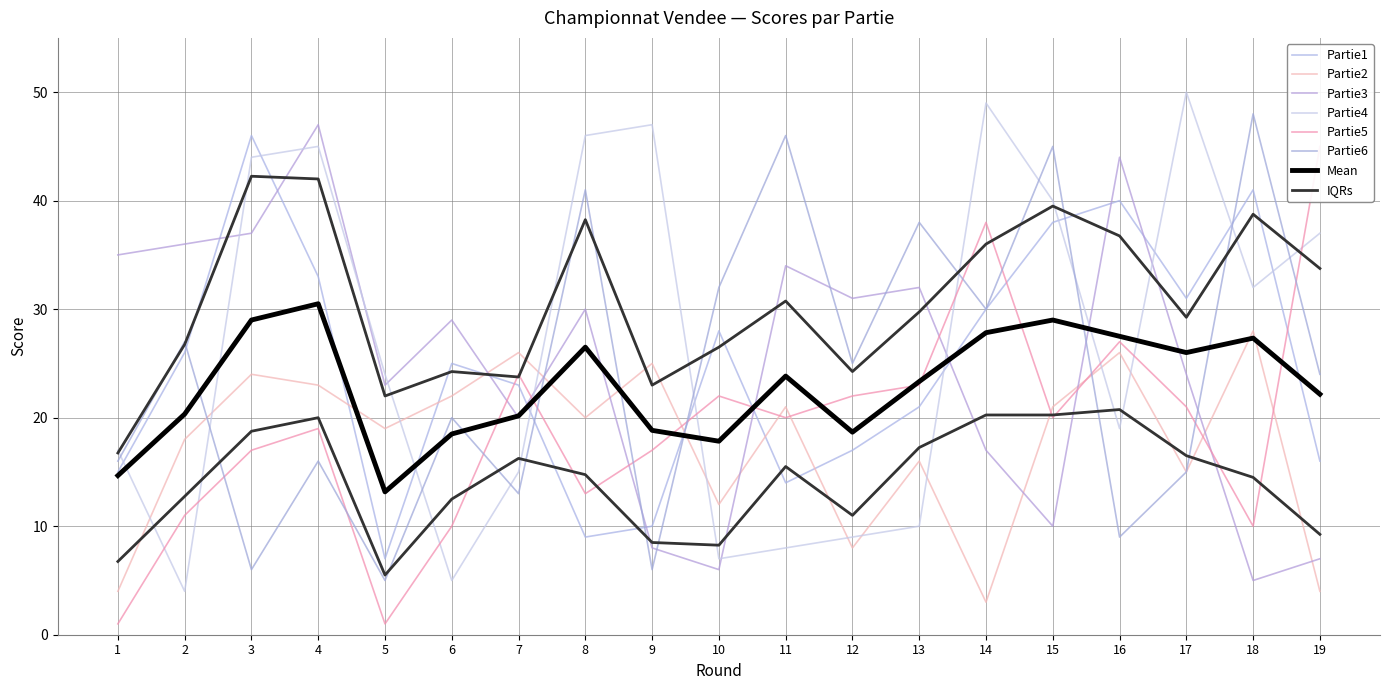

What value does the Partie1 series have at 16, to the nearest 10?

40